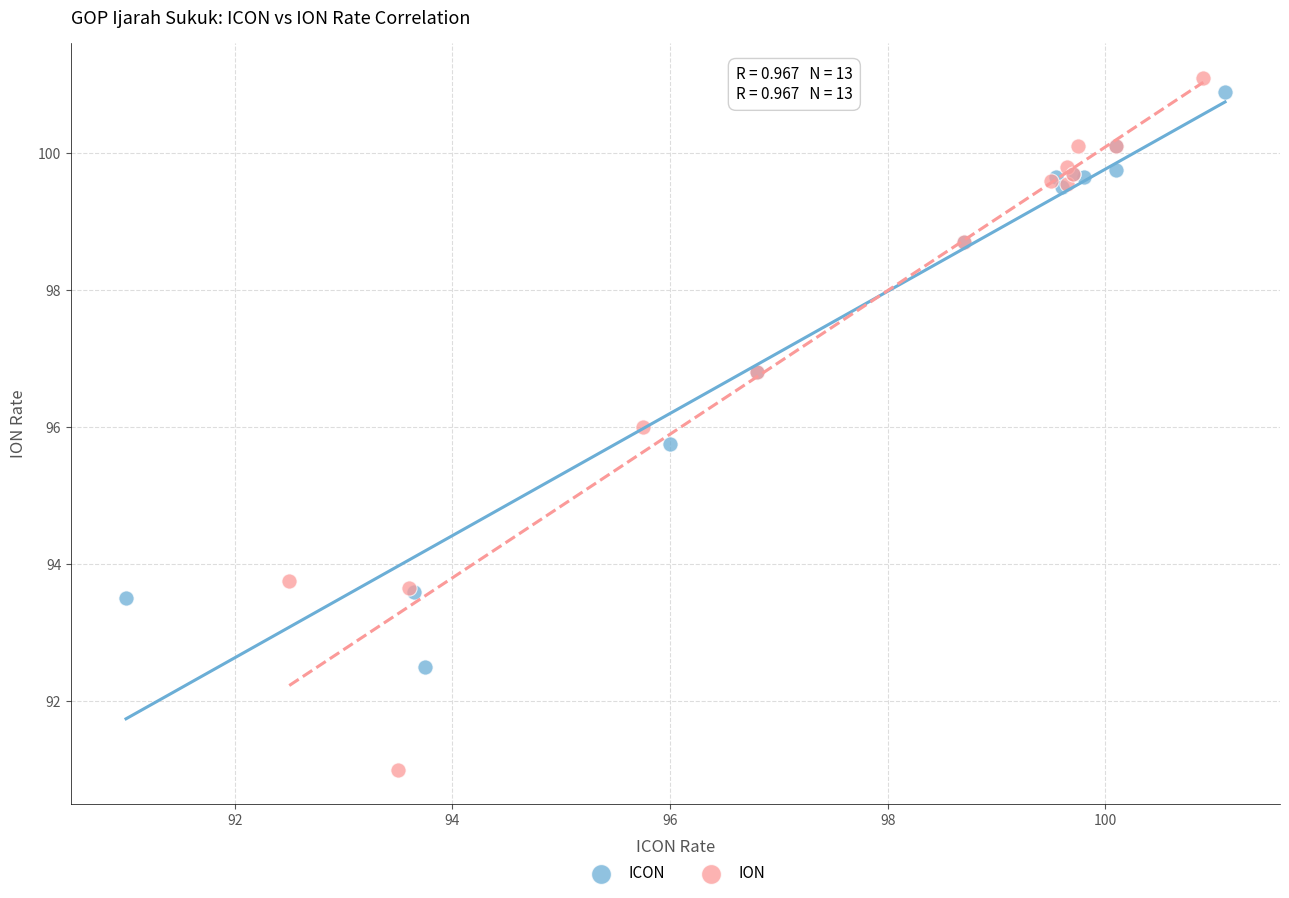

Which series reaches the maximum Y coordinate?

ION